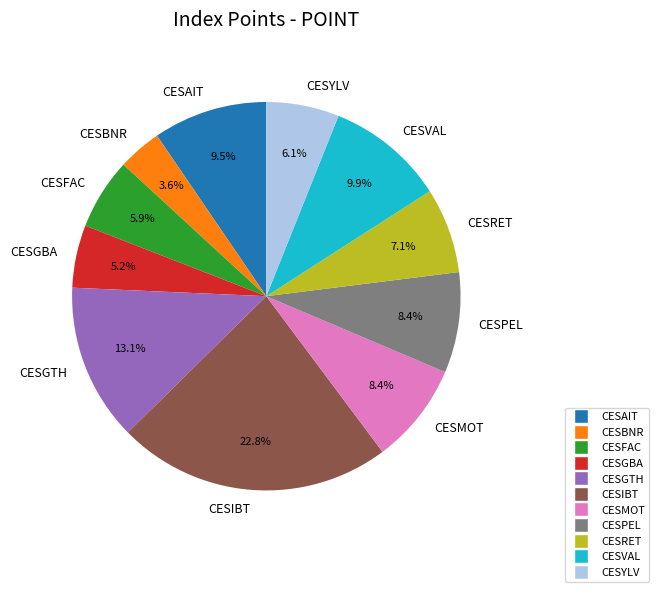

Count the number of slices in the pie.

11